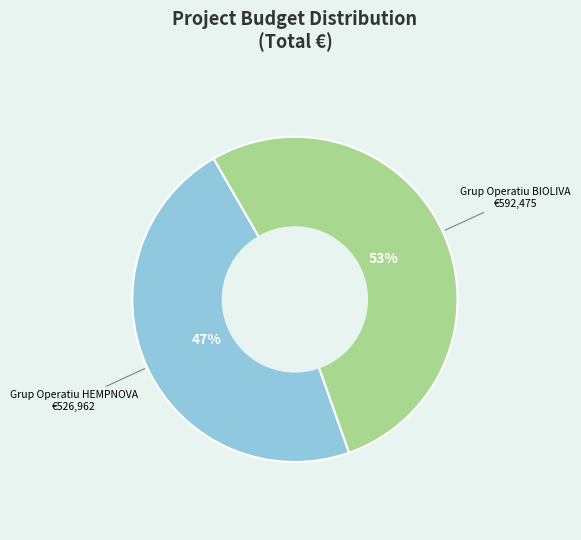

Is there any slice that represents more than half of the pie?

Yes